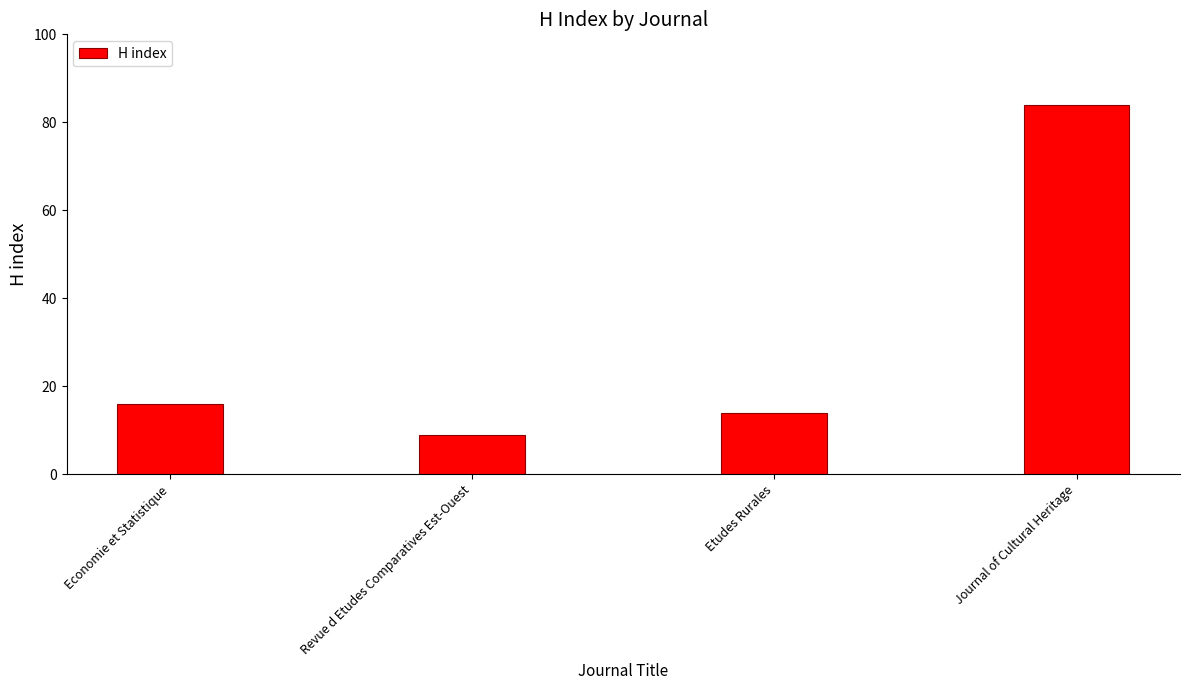

At which label is the value closest to 46?

Economie et Statistique